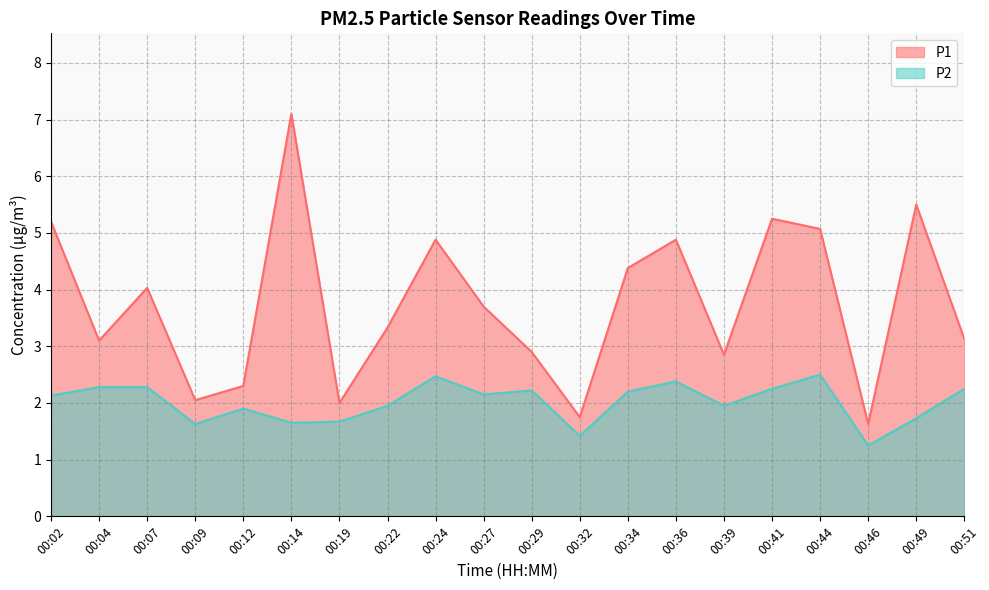

What is the average value of the P1 series?

3.8